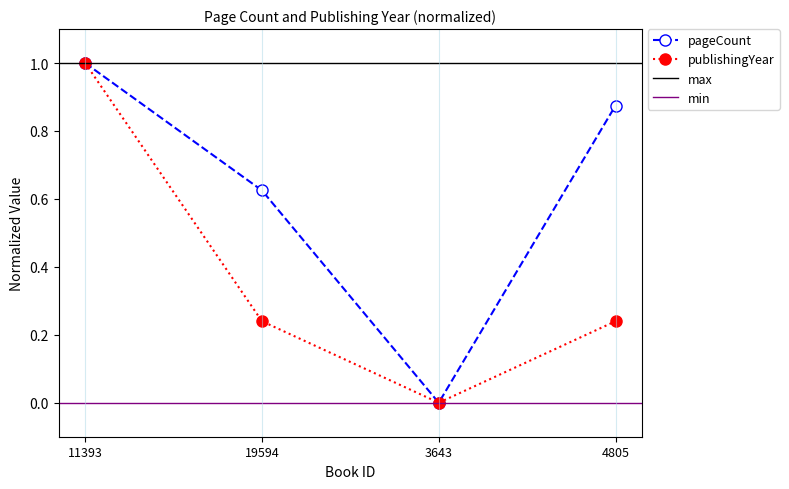

Reading left to right, list all the values displayed in this chart.

pageCount: 1.0	0.6	0.0	0.9
publishingYear: 1.0	0.2	0.0	0.2